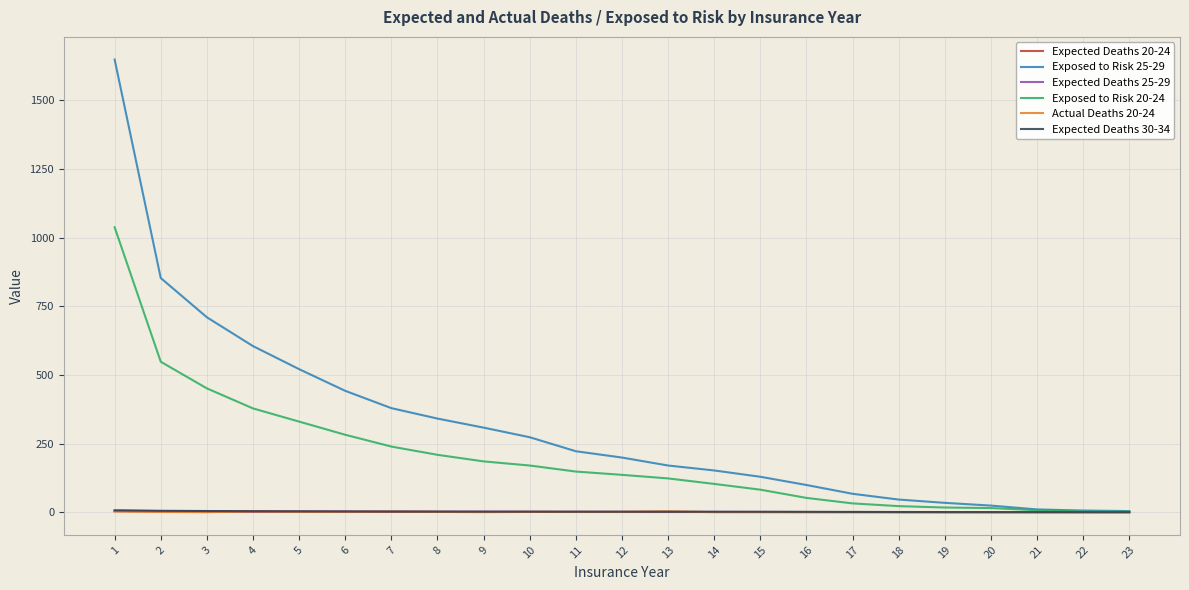

The value of Actual Deaths 20-24 at 1 is 3.0. True or false?

True